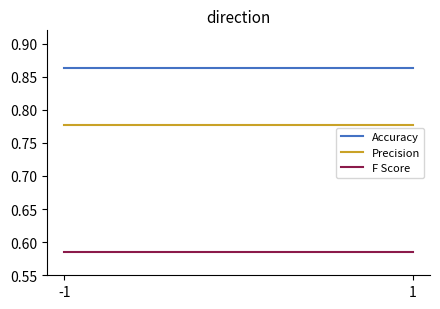

Is the value of F Score at -1 greater than the value of Accuracy at 1?

No